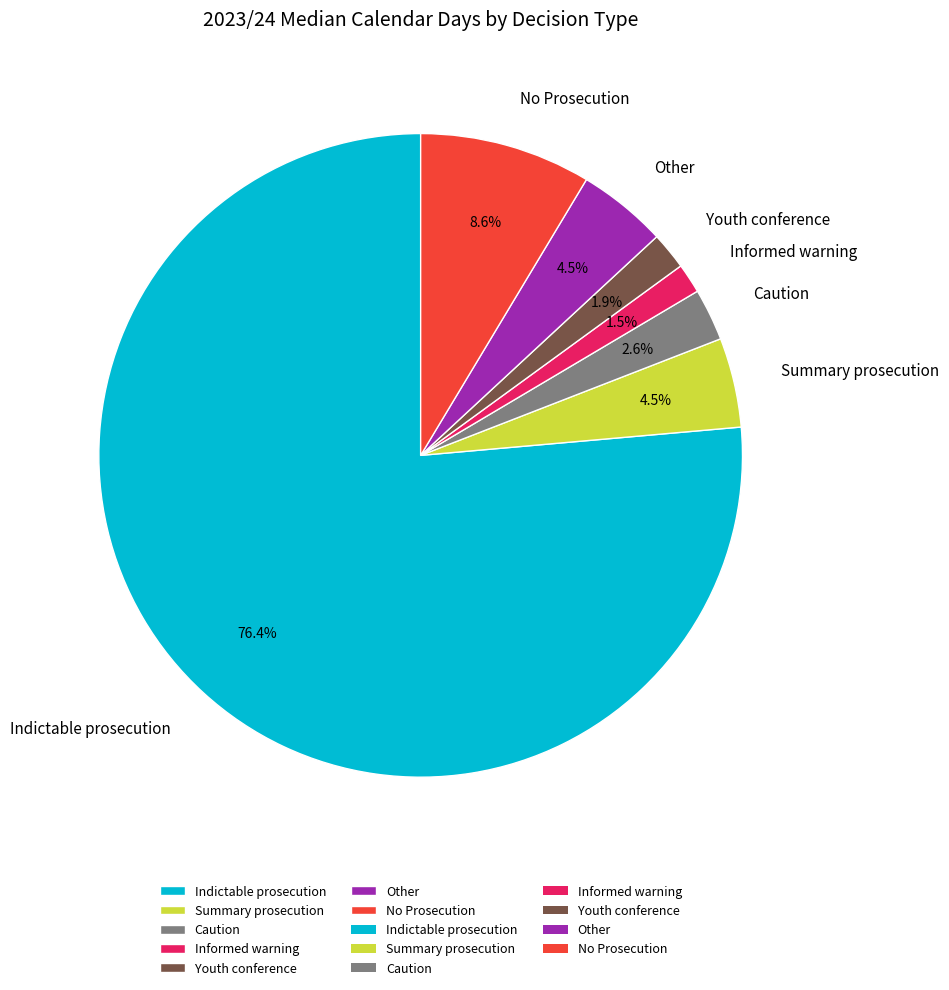

Count the number of slices in the pie.

7